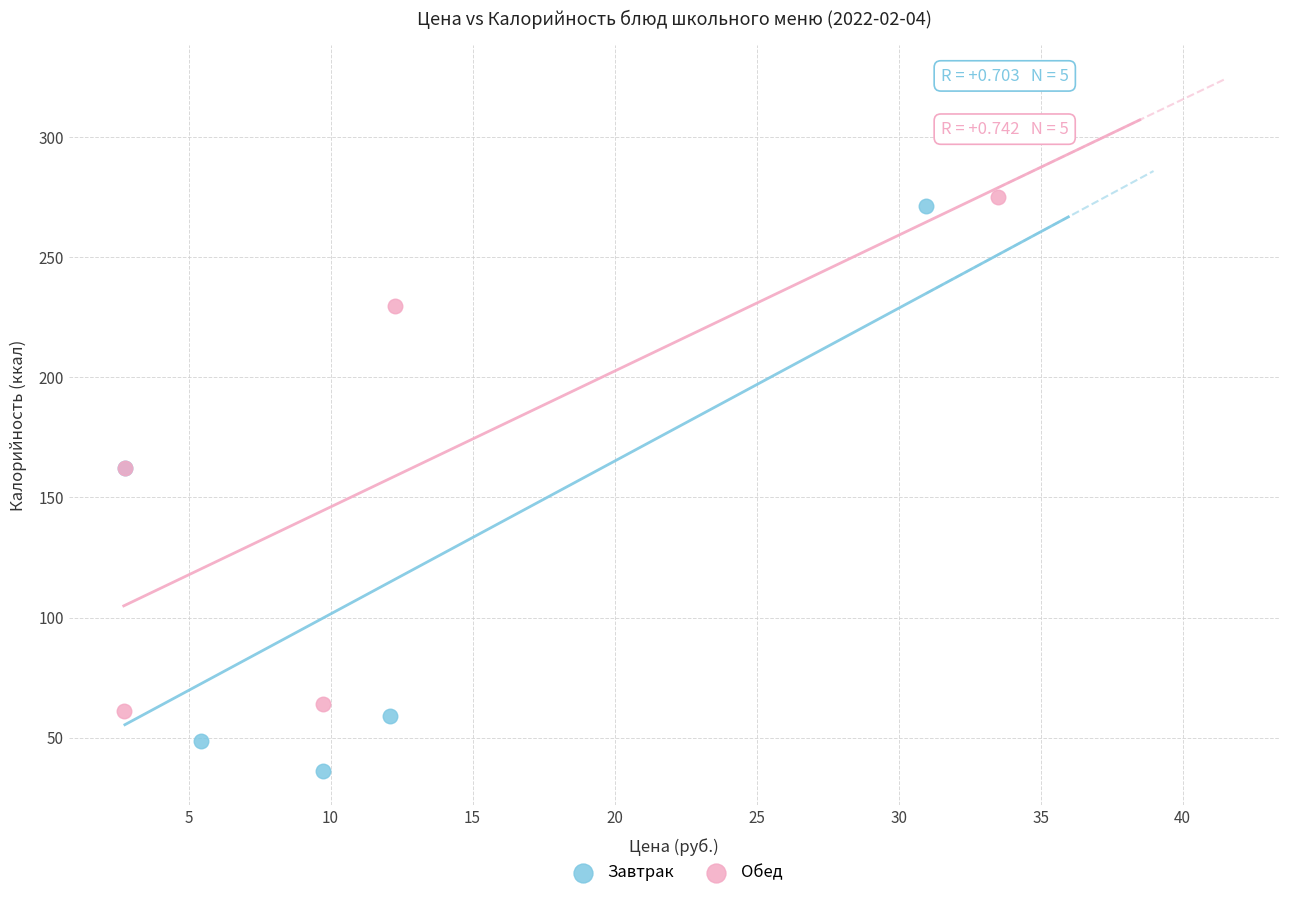

Which series has the largest Y range (max minus min)?

Завтрак